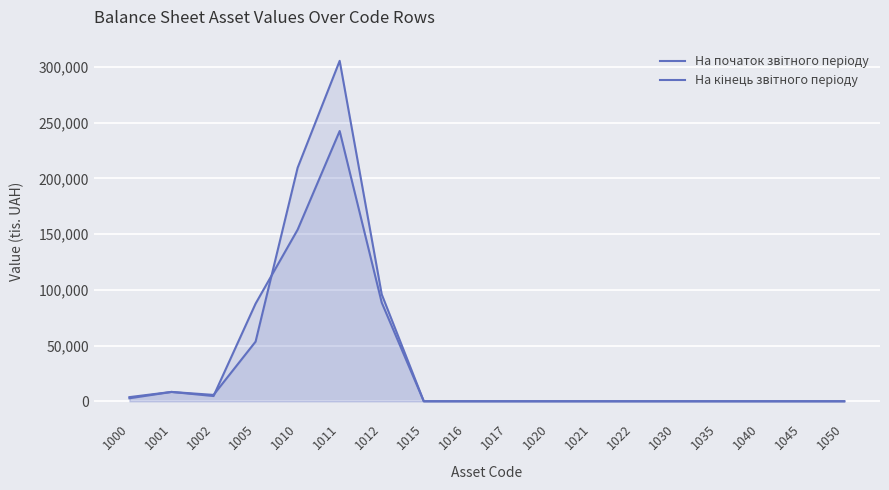

Rank the series by their maximum value, from highest to lowest.

На кінець звітного періоду, На початок звітного періоду